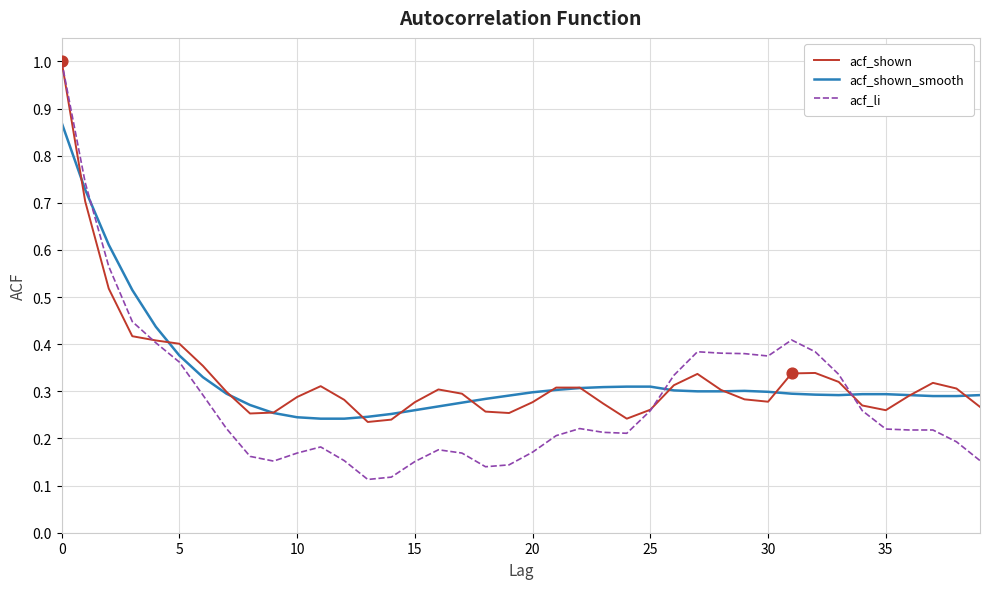

What are all the series names shown in the legend?

acf_shown, acf_shown_smooth, acf_li